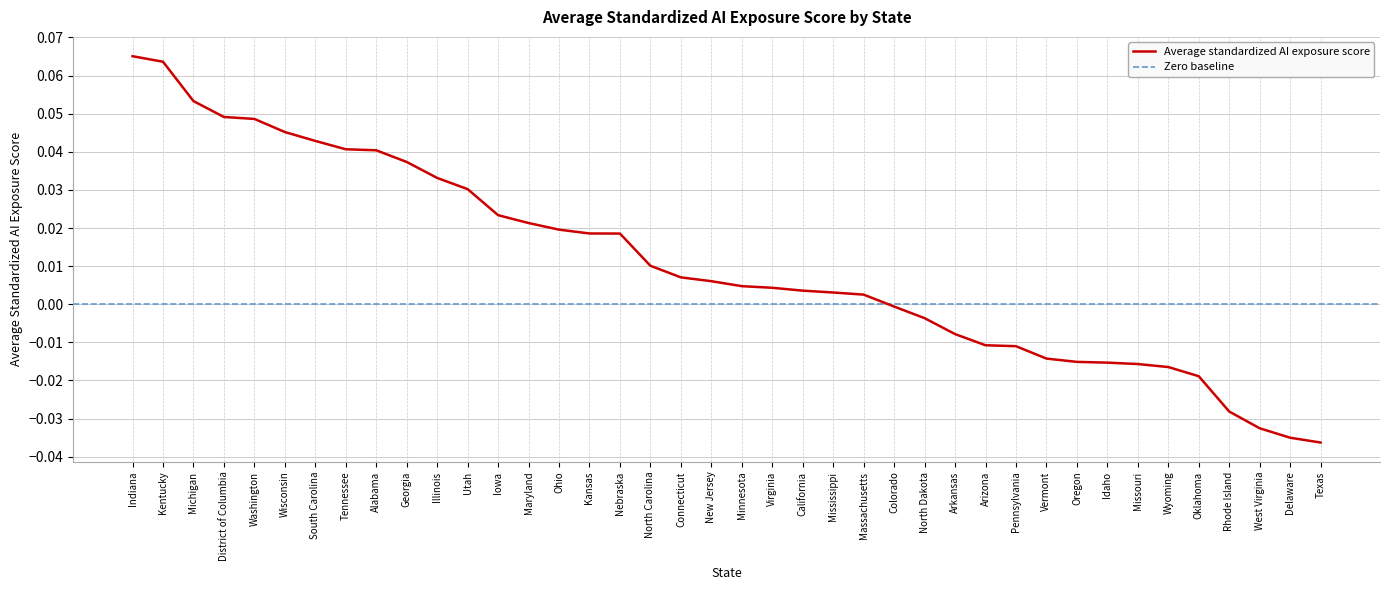

List the labels in order of value, smallest first.

Texas, Delaware, West Virginia, Rhode Island, Oklahoma, Wyoming, Missouri, Idaho, Oregon, Vermont, Pennsylvania, Arizona, Arkansas, North Dakota, Colorado, Massachusetts, Mississippi, California, Virginia, Minnesota, New Jersey, Connecticut, North Carolina, Nebraska, Kansas, Ohio, Maryland, Iowa, Utah, Illinois, Georgia, Alabama, Tennessee, South Carolina, Wisconsin, Washington, District of Columbia, Michigan, Kentucky, Indiana